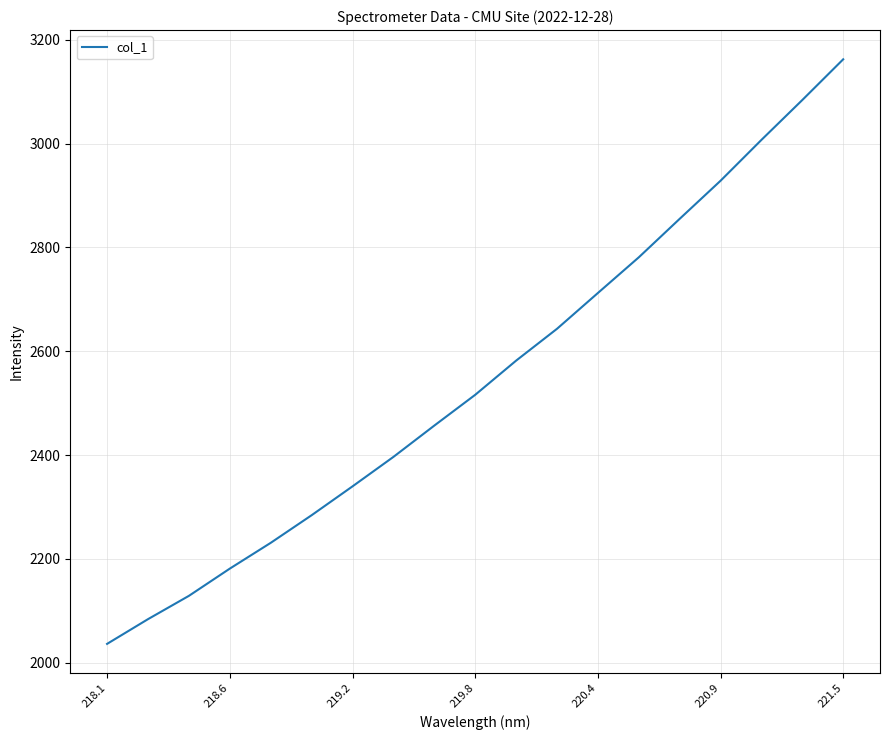

What is the smallest value displayed?

2036.5